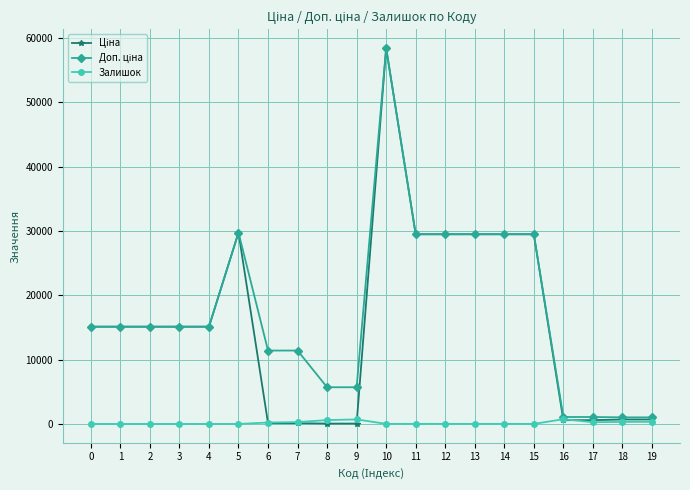

What is the greatest value displayed?

58426.5